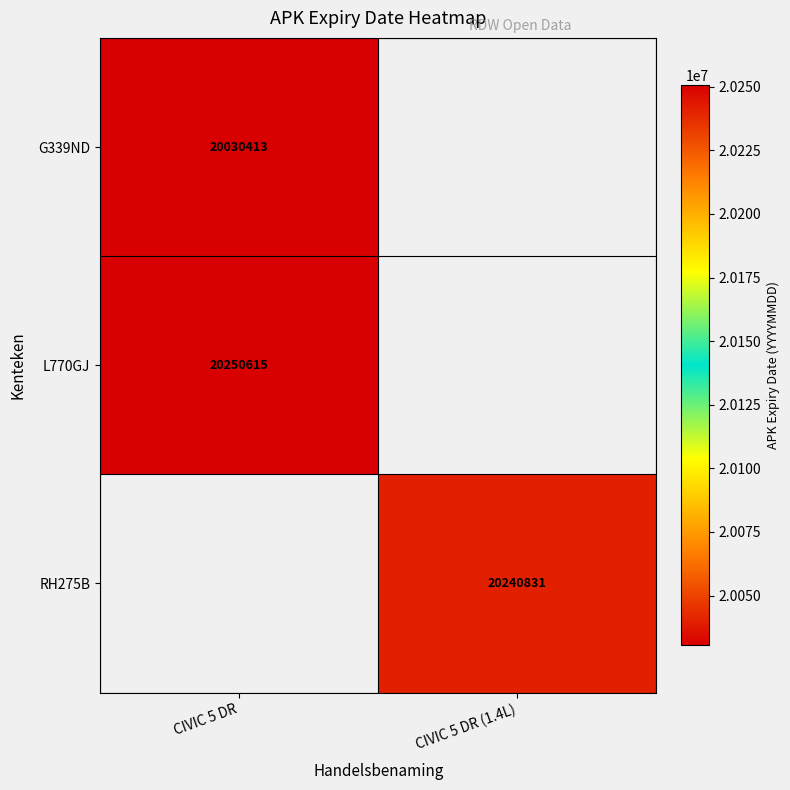

Is it true that G339ND equals 10273564 at CIVIC 5 DR?

False